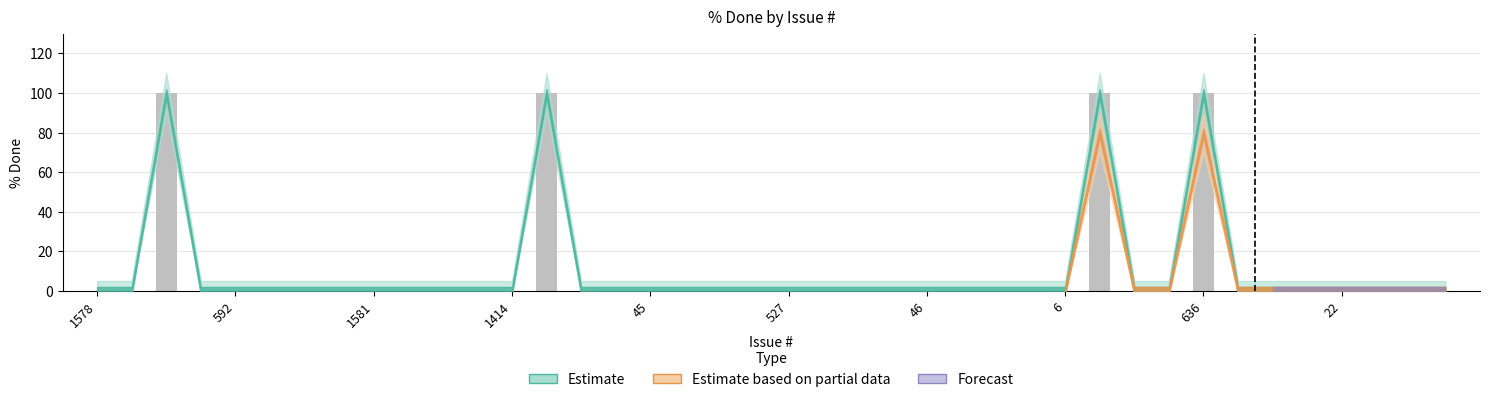

What is the sum of all values?

400